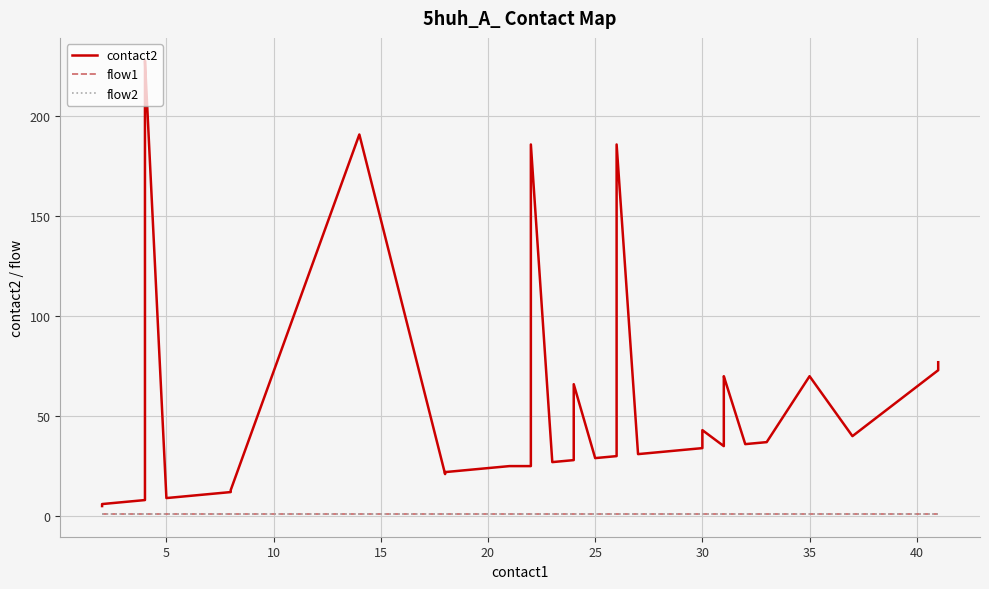

The value of flow2 at 20 is 1. True or false?

True